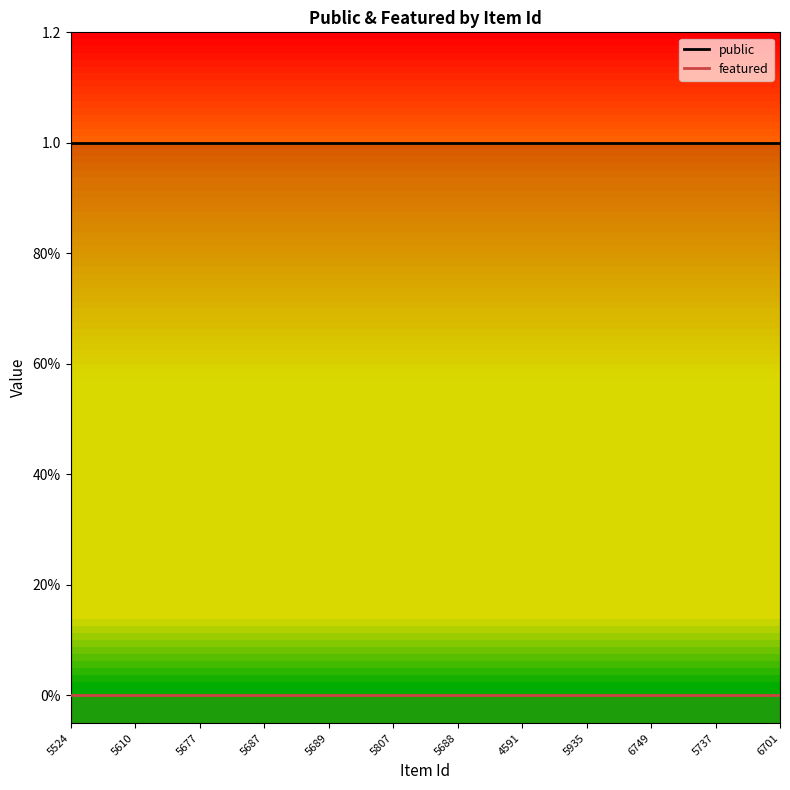

At which label does public reach its peak?

5524